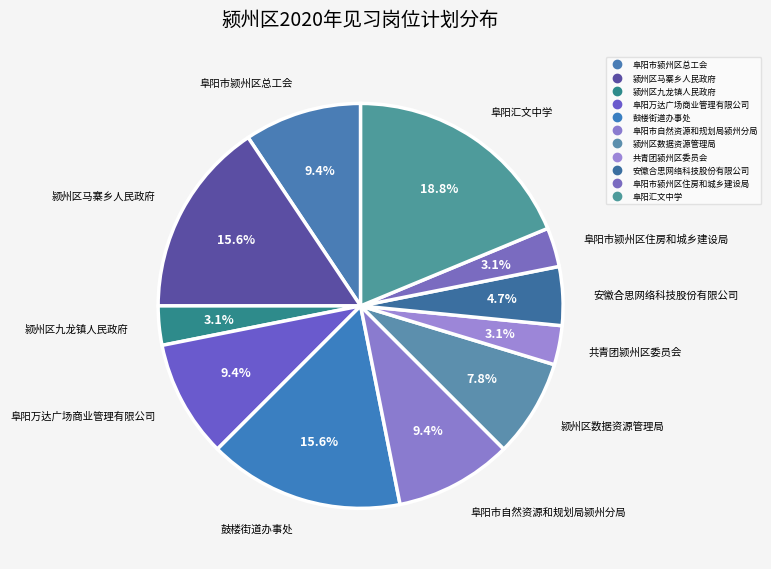

The 共青团颍州区委员会 slice represents 3% of the pie. True or false?

True